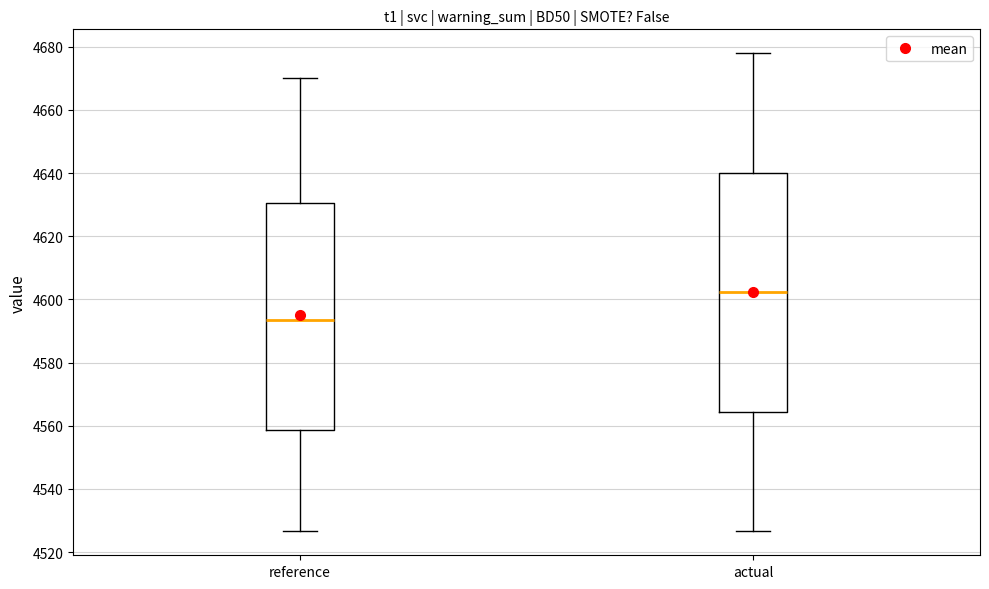

Reading left to right, transcribe this box plot: for each box, give where its median line is, the range the box spans, and where its two whiskers end, as read against the y-axis. The values are not printed on the chart, so give them approximately, as read against the axis.

reference: median 4594, box 4558 to 4630, whiskers 4526 to 4670
actual: median 4602, box 4564 to 4640, whiskers 4526 to 4678